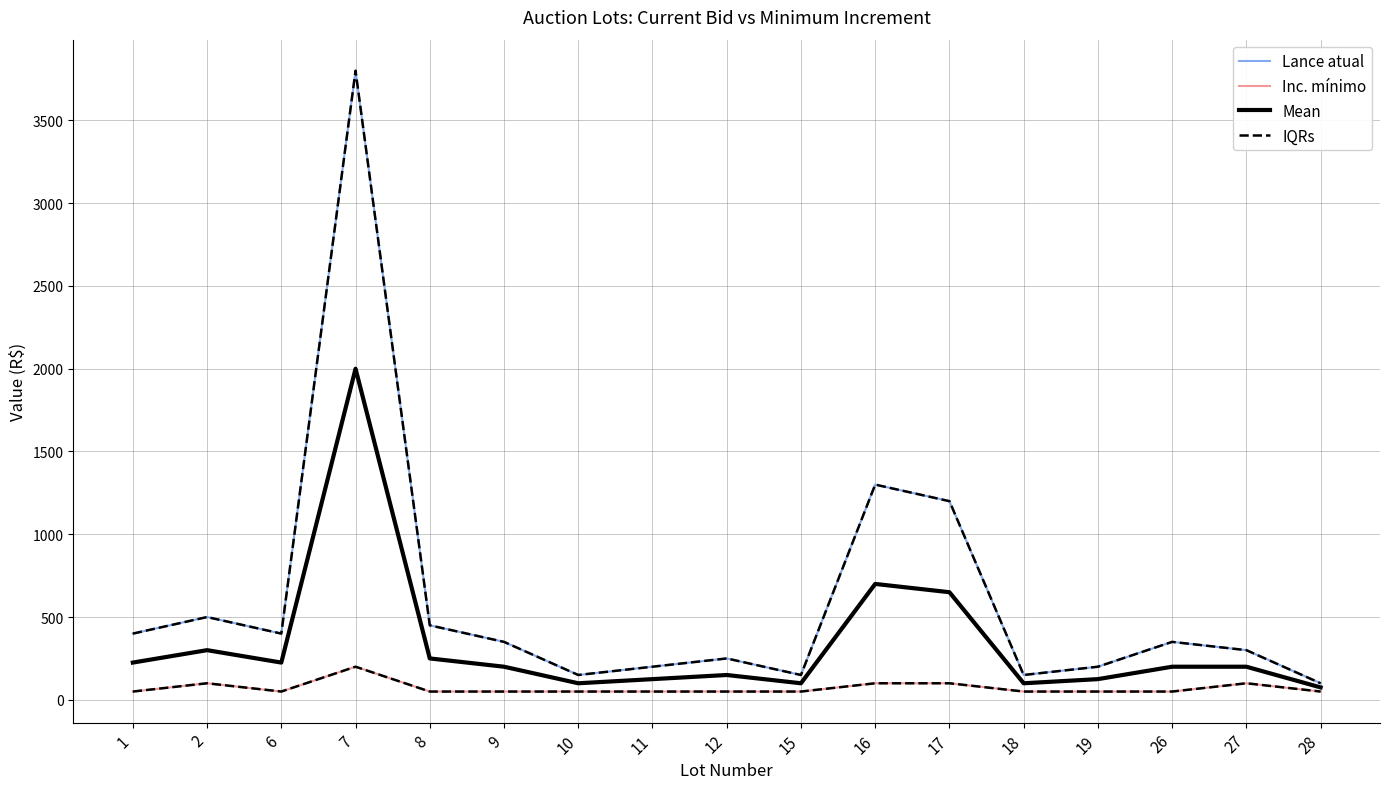

Is this an area chart (filled region under the line)?

No